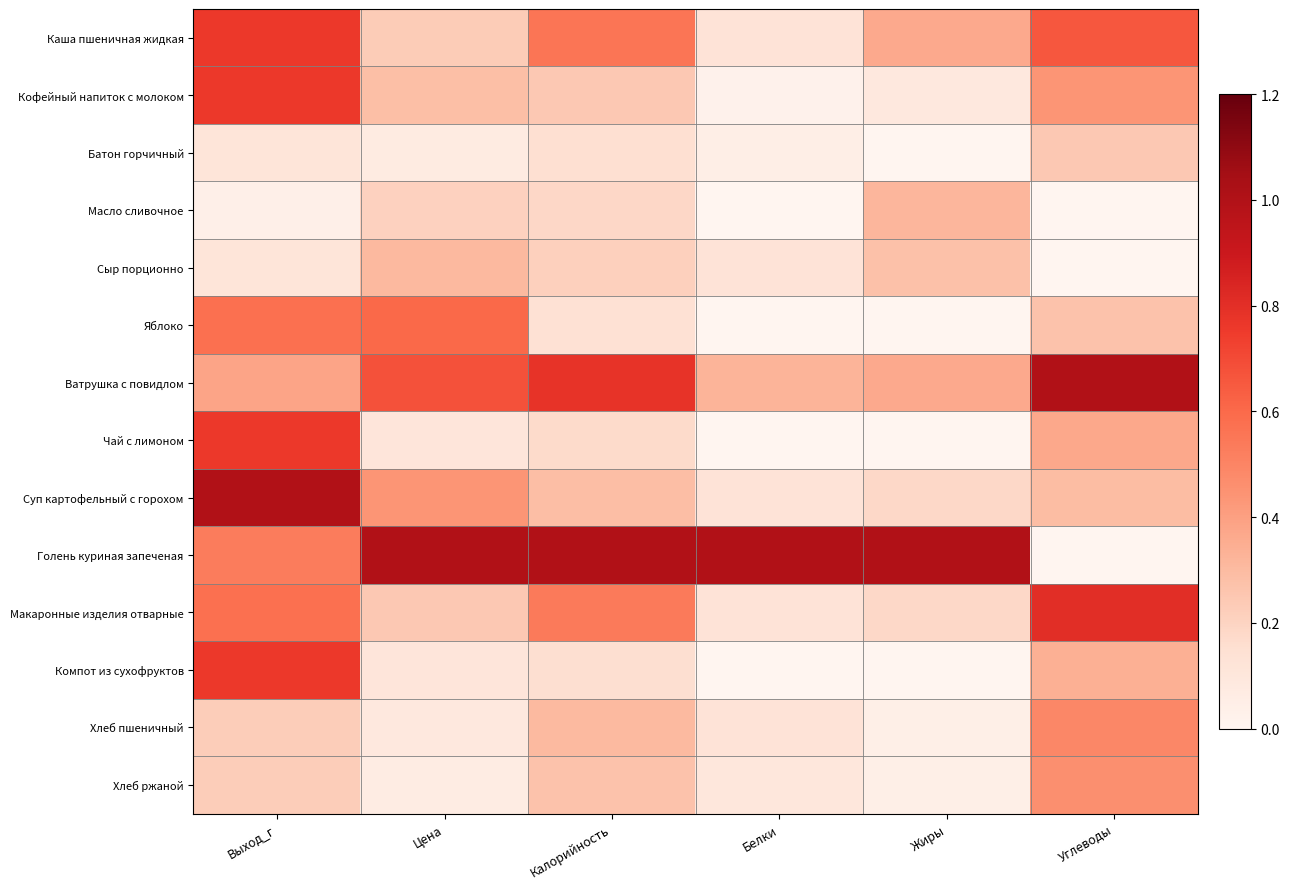

Rank the series by their maximum value, from highest to lowest.

Ватрушка с повидлом, Суп картофельный с горохом, Голень куриная запеченая, Макаронные изделия отварные, Каша пшеничная жидкая, Кофейный напиток с молоком, Чай с лимоном, Компот из сухофруктов, Яблоко, Хлеб пшеничный, Хлеб ржаной, Масло сливочное, Сыр порционно, Батон горчичный